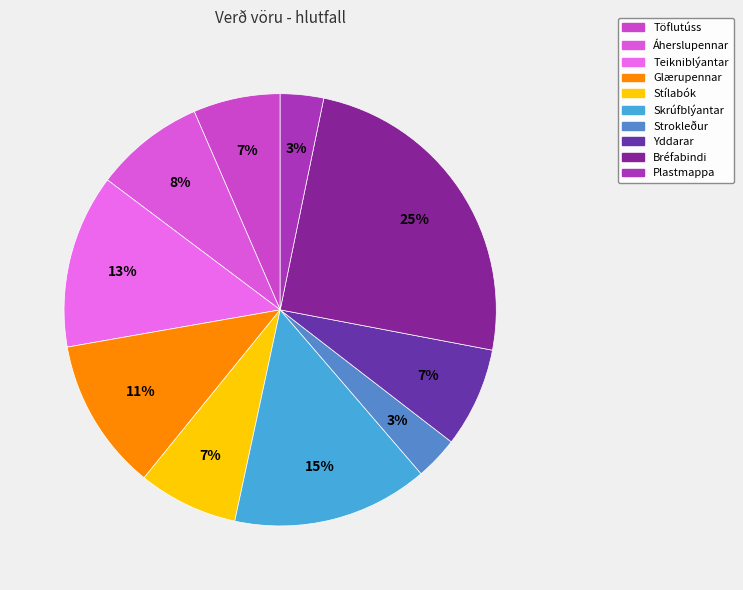

Is Stílabók the majority of the pie?

No